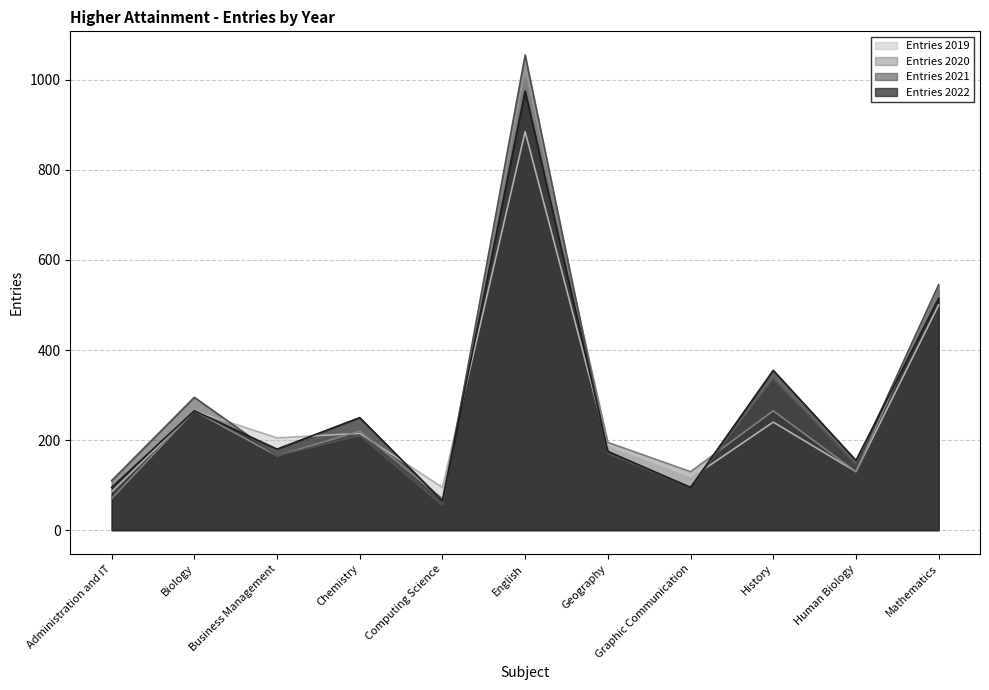

List the series in order of their overall mean, highest first.

Entries 2021, Entries 2022, Entries 2020, Entries 2019